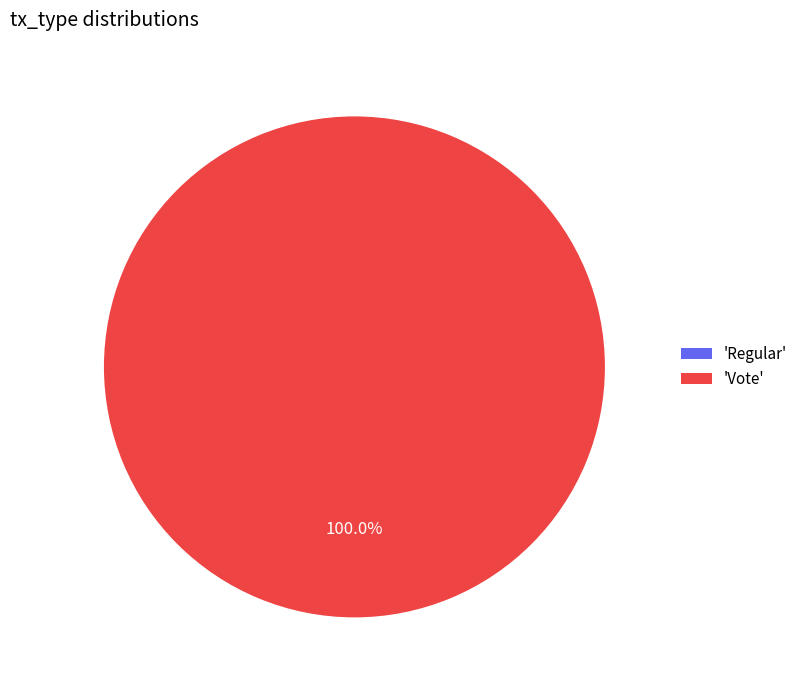

Is it true that Vote is 100% of the pie?

True